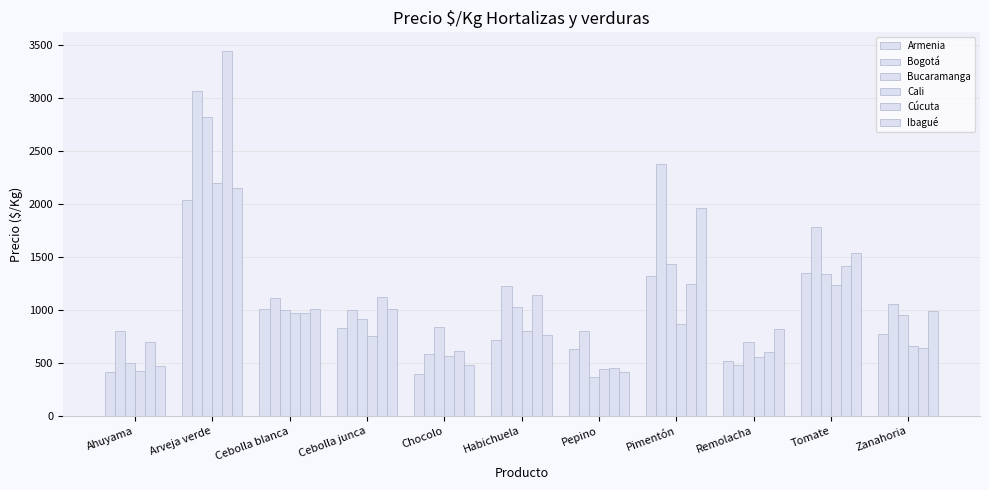

Rank the series by their maximum value, from lowest to highest.

Armenia, Ibagué, Cali, Bucaramanga, Bogotá, Cúcuta